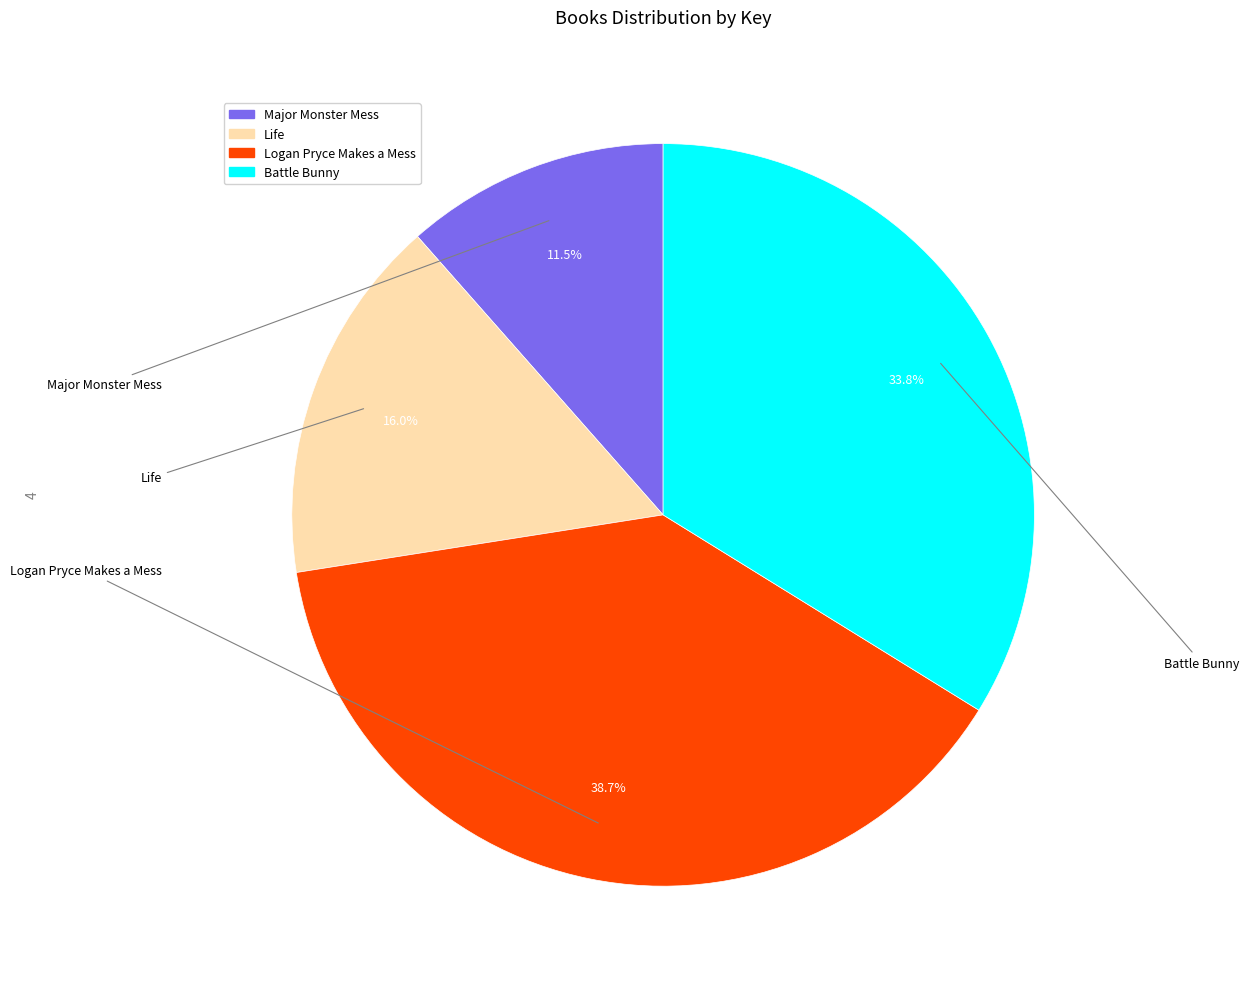

Approximately how many times larger is the value at Life compared to Battle Bunny?

0.5